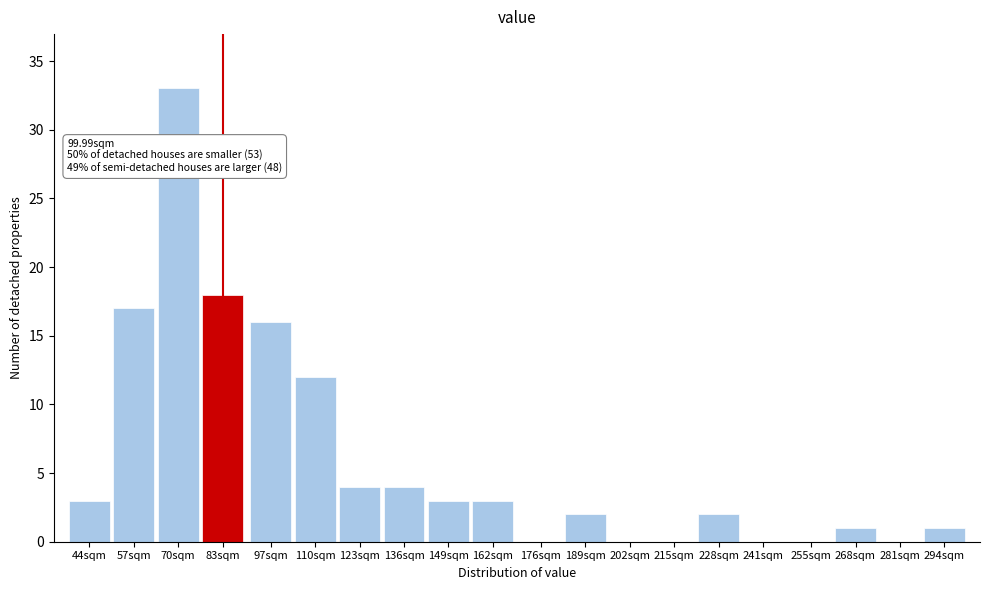

Reading right to left, extract all data points from this chart.

294sqm=1	281sqm=0	268sqm=1	255sqm=0	241sqm=0	228sqm=2	215sqm=0	202sqm=0	189sqm=2	176sqm=0	162sqm=3	149sqm=3	136sqm=4	123sqm=4	110sqm=12	97sqm=16	83sqm=18	70sqm=33	57sqm=17	44sqm=3